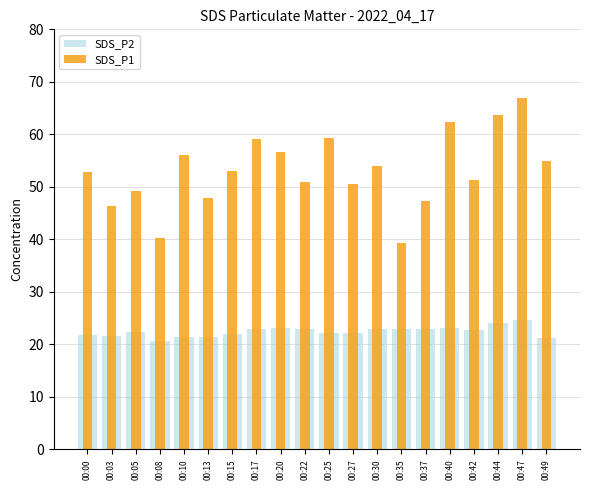

The SDS_P1 series shows 50.9 at 00:22. True or false?

True